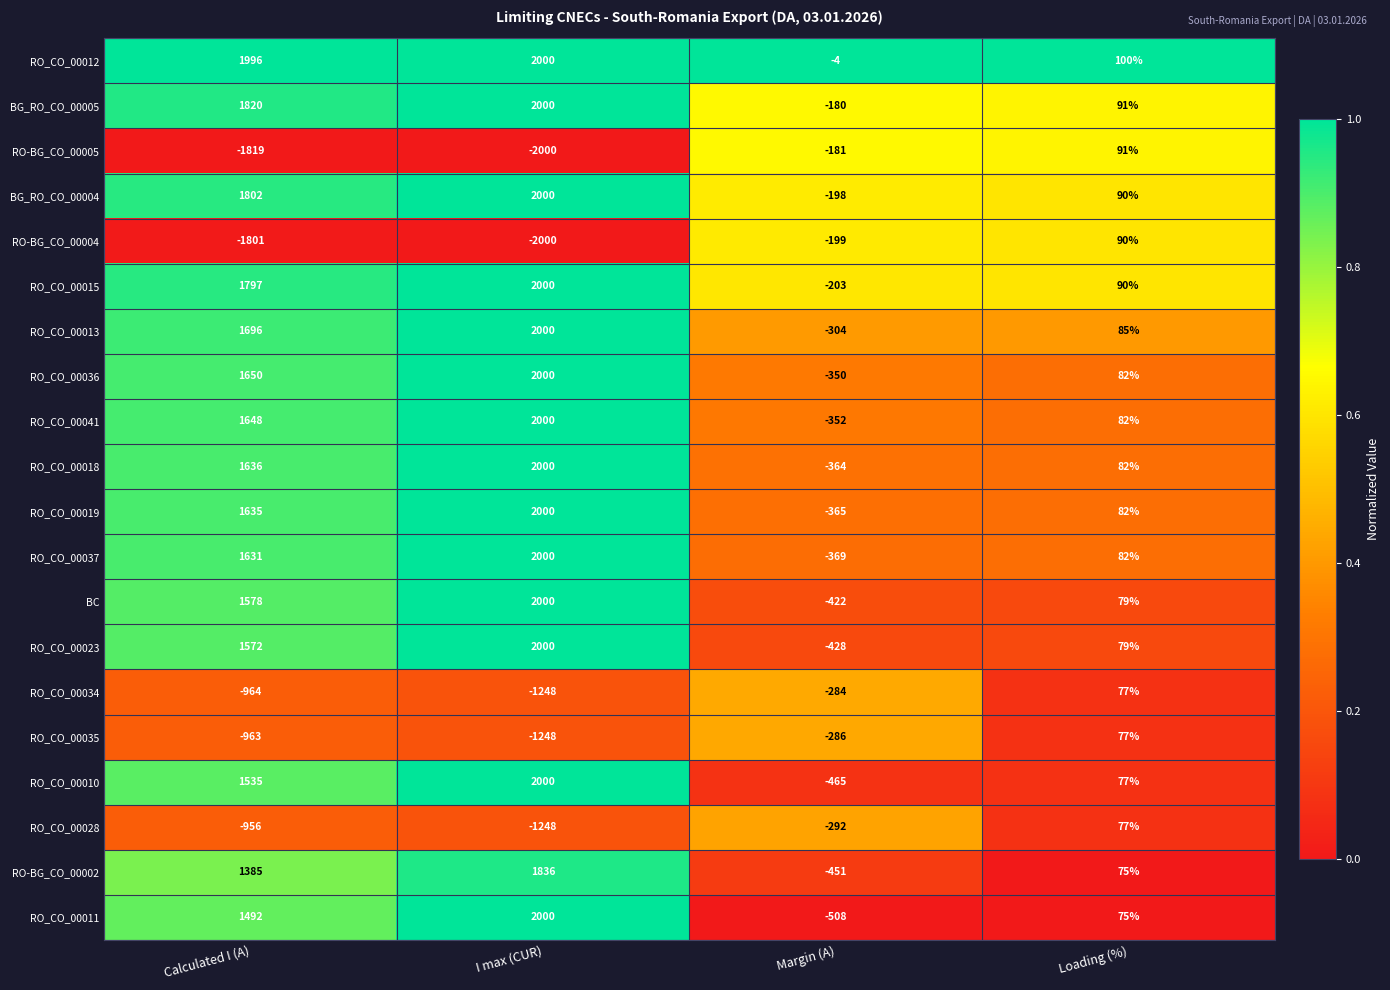

What is the minimum value shown in the chart?

-2000